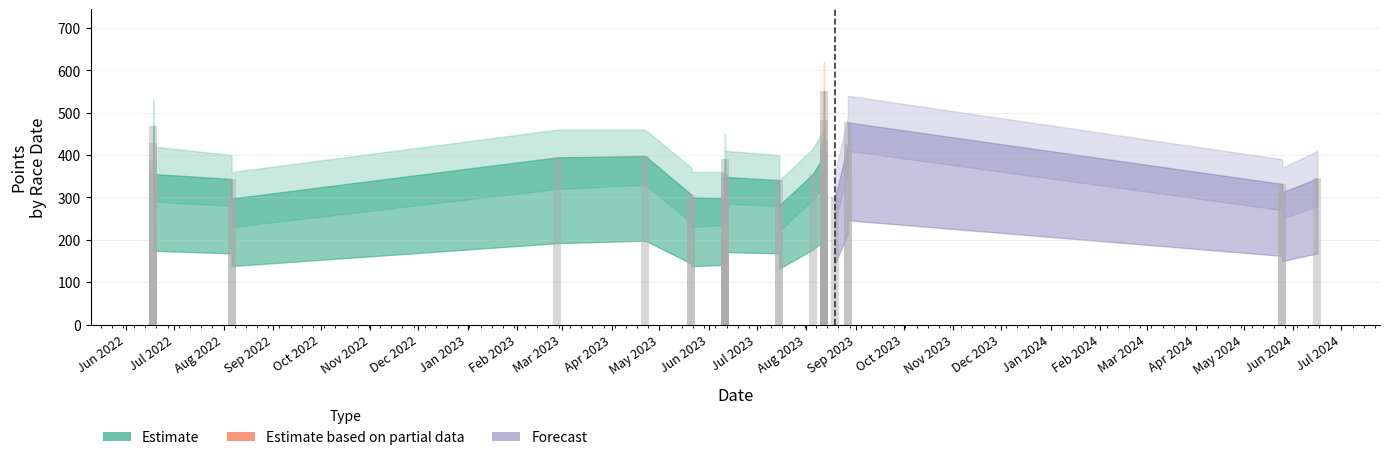

What is the difference between the values at Jul 2022 and Apr 2023?

130.4